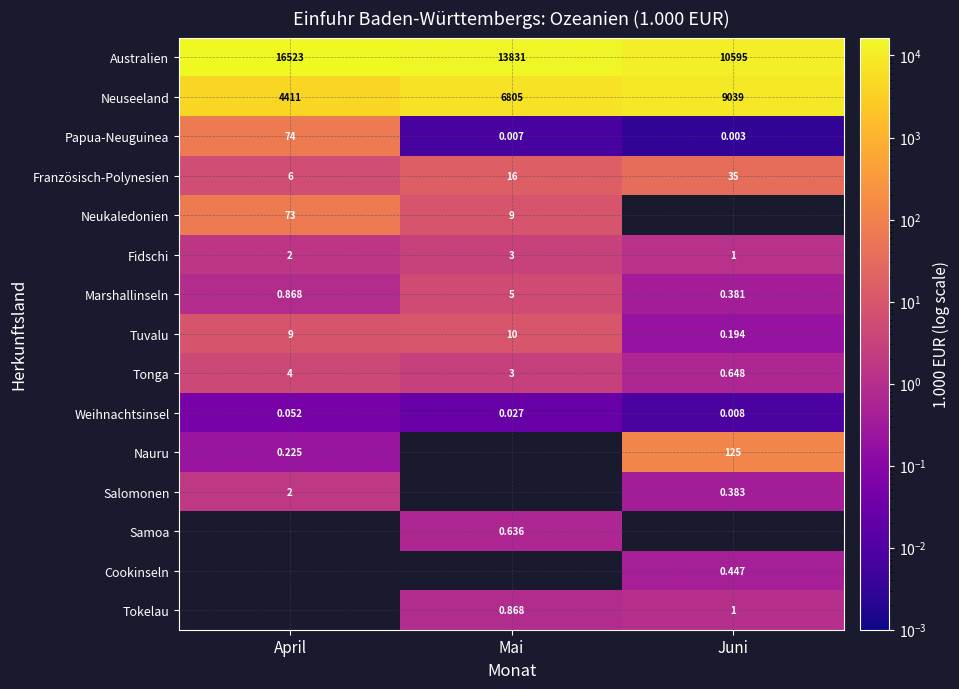

At which label is Marshallinseln closest to 2?

April